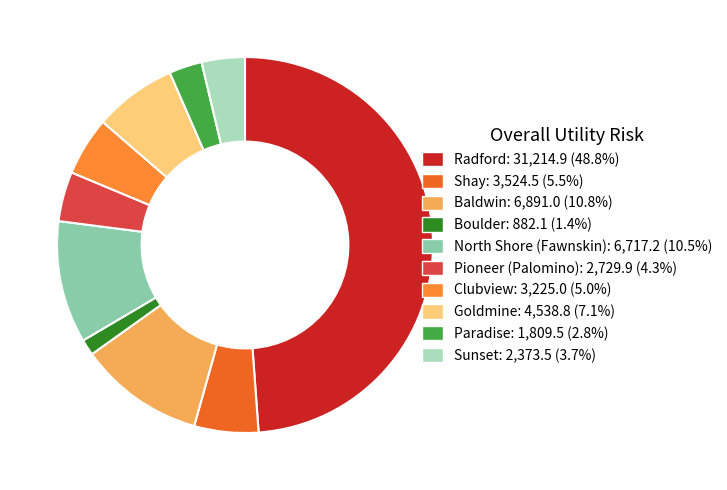

Is it true that Goldmine is 22% of the pie?

False